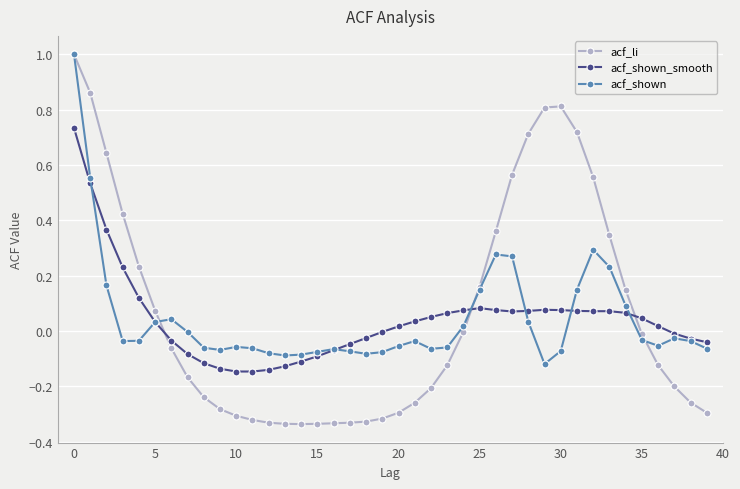

What is the greatest value displayed?

1.0